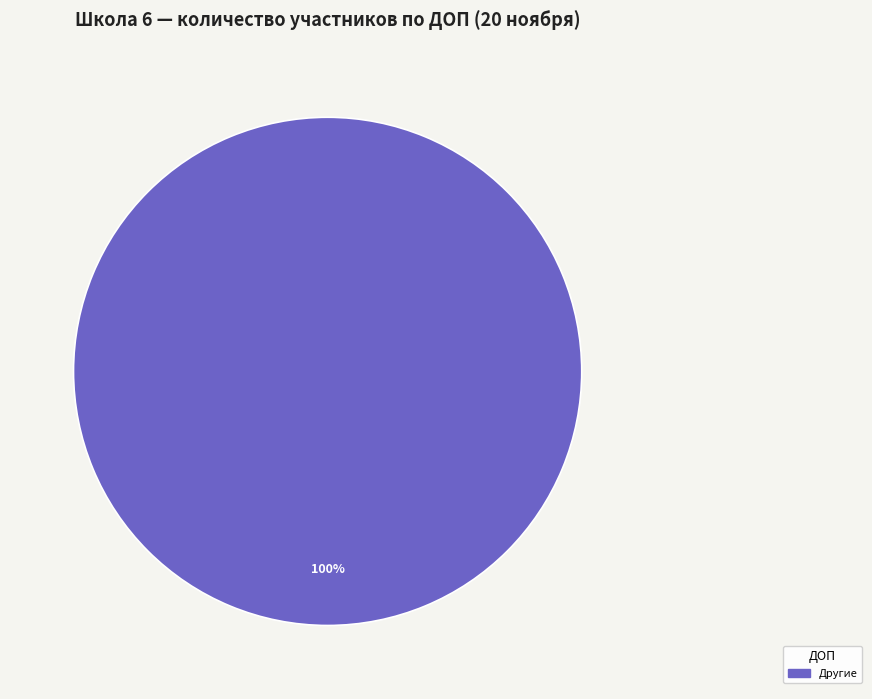

Is there any slice that represents more than half of the pie?

Yes